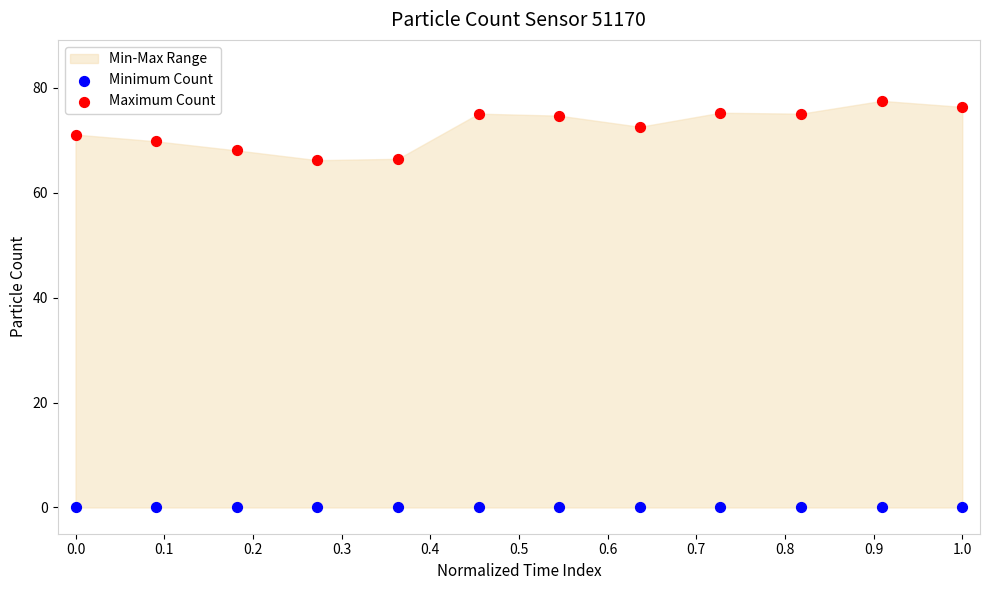

Which series reaches the minimum Y coordinate?

Minimum Count